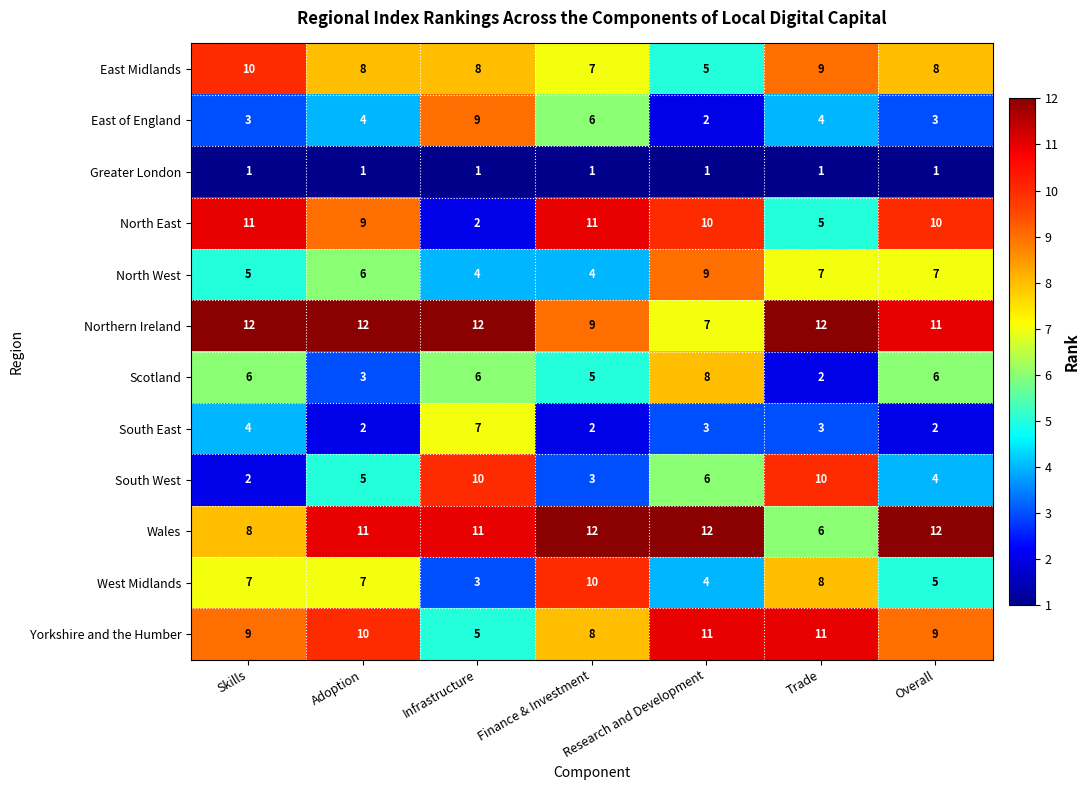

How many distinct data groups are displayed?

12